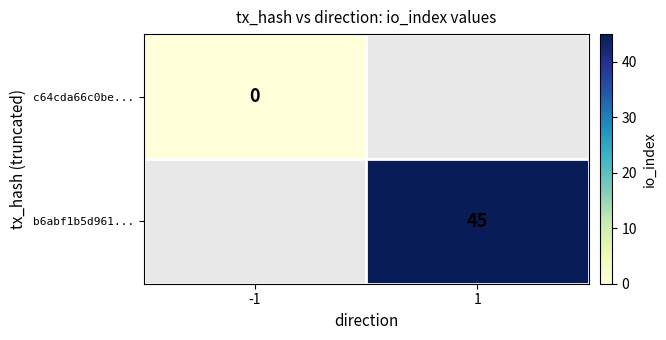

The b6abf1b5d961... series shows 45 at 1. True or false?

True